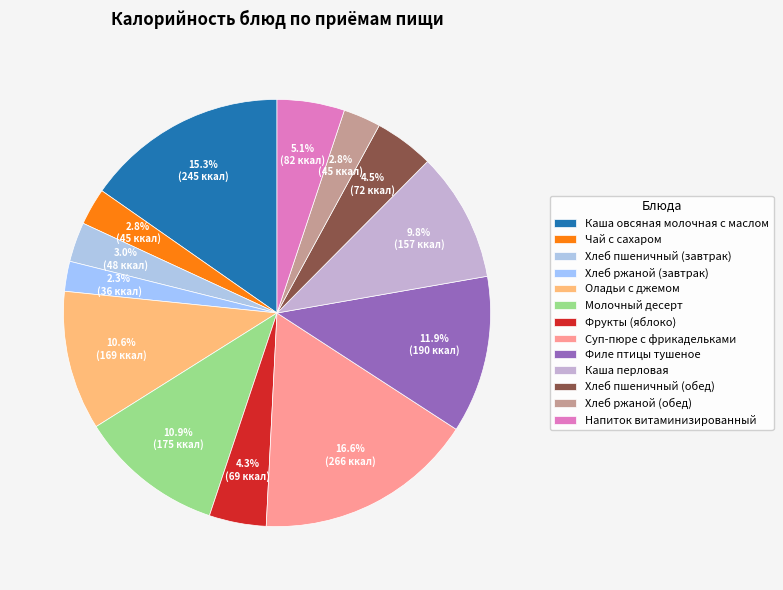

The Хлеб пшеничный (завтрак) slice represents 3% of the pie. True or false?

True